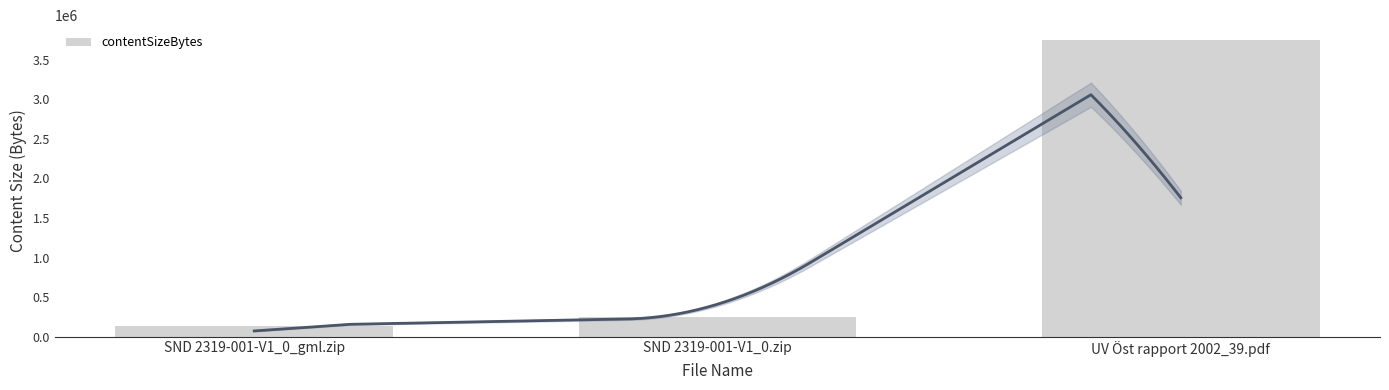

Which label corresponds to the smallest value in the chart?

SND 2319-001-V1_0_gml.zip